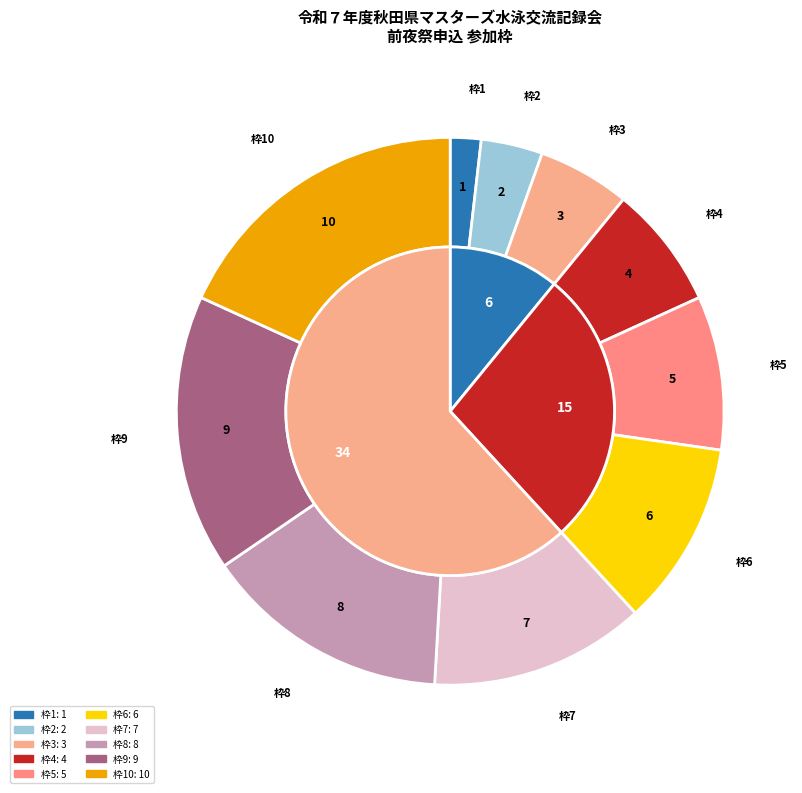

To the nearest percent, what is the combined percentage of 4 and 1?

9%